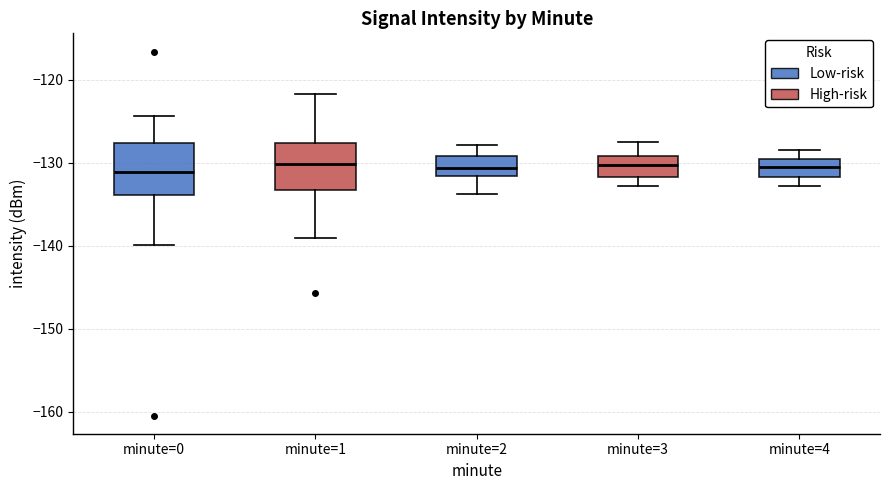

Where is the lower edge of the box for minute=4 on the y-axis? The values are not printed on the chart, so give them approximately, as read against the axis.

-132